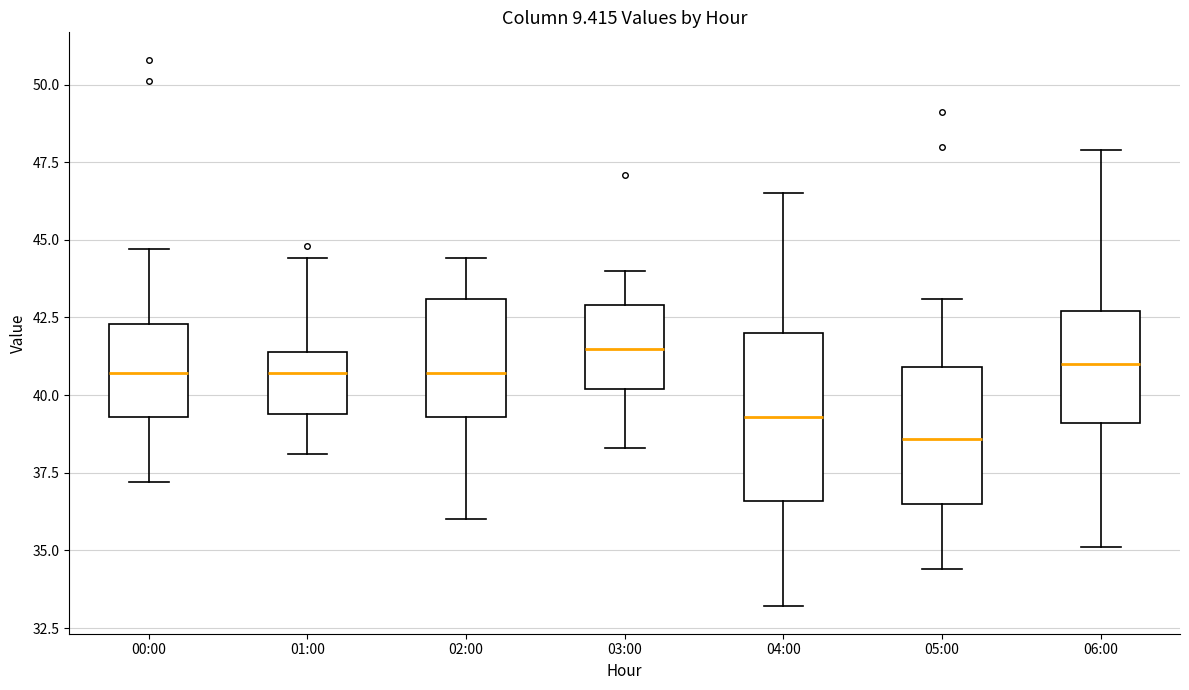

Which box's median line is the highest?

03:00